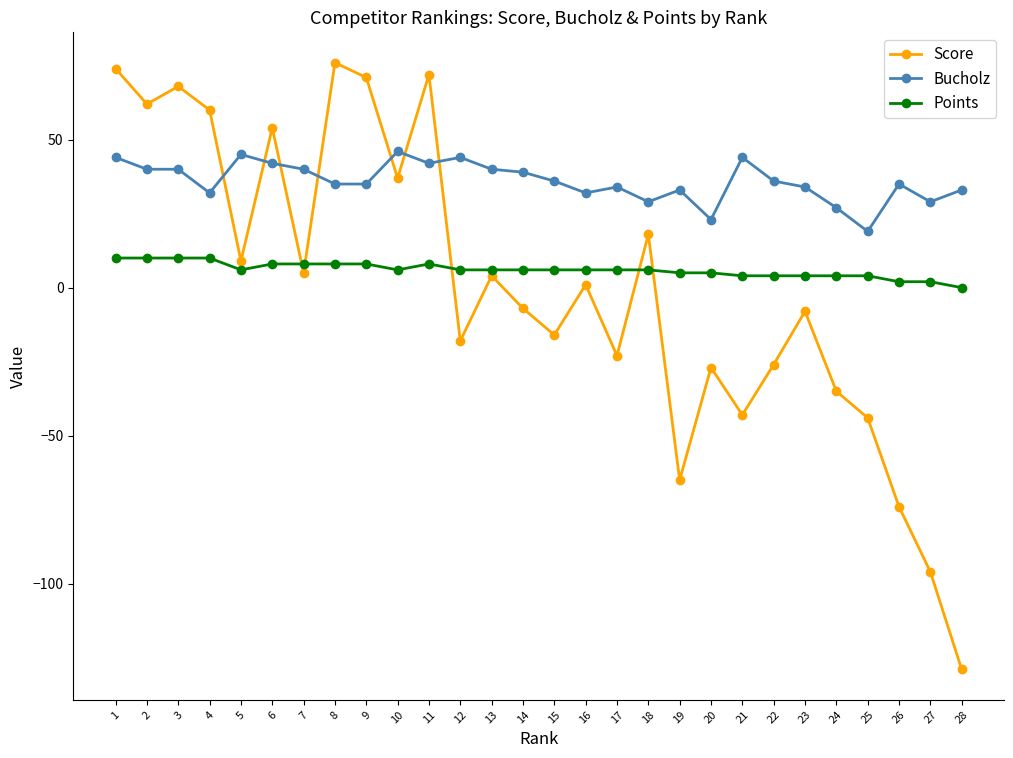

What is the greatest value displayed?

76